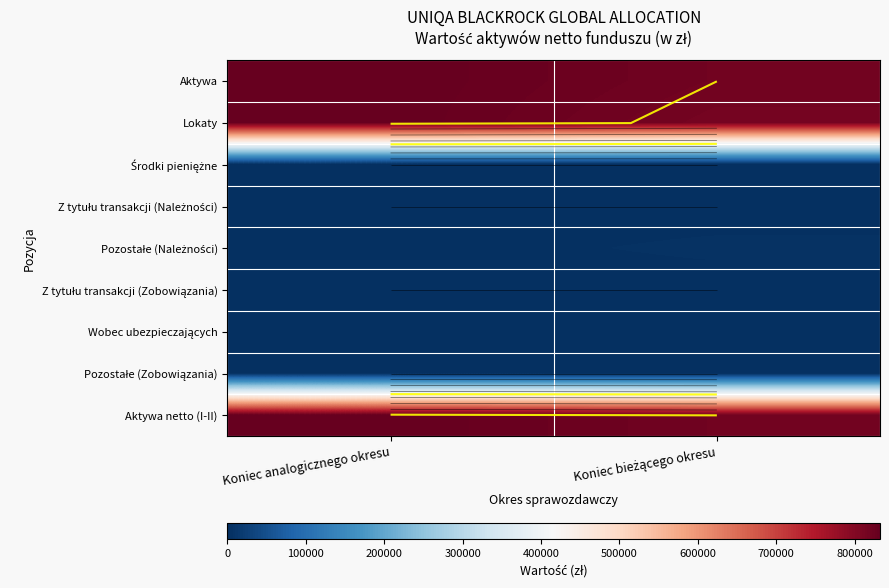

Is it true that Aktywa equals 832386.3 at Koniec analogicznego okresu?

True